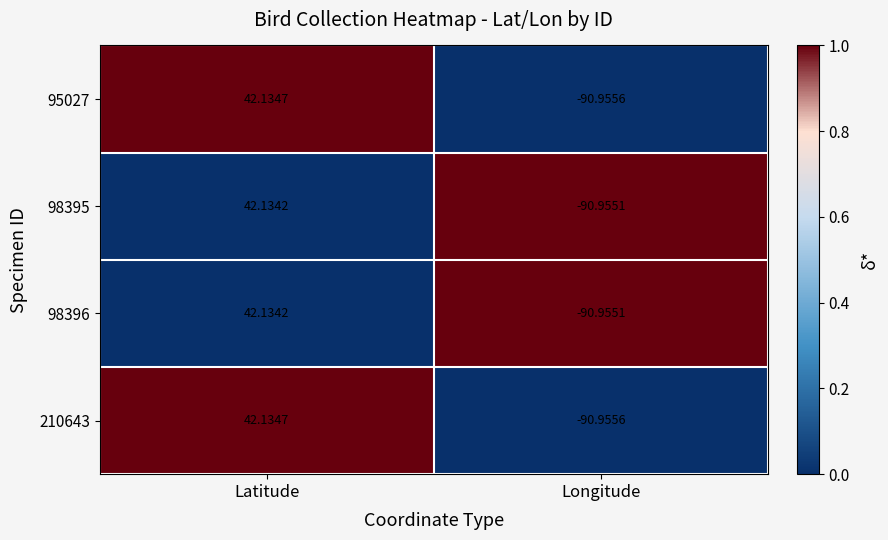

At how many categories does at least one series exceed 0?

1